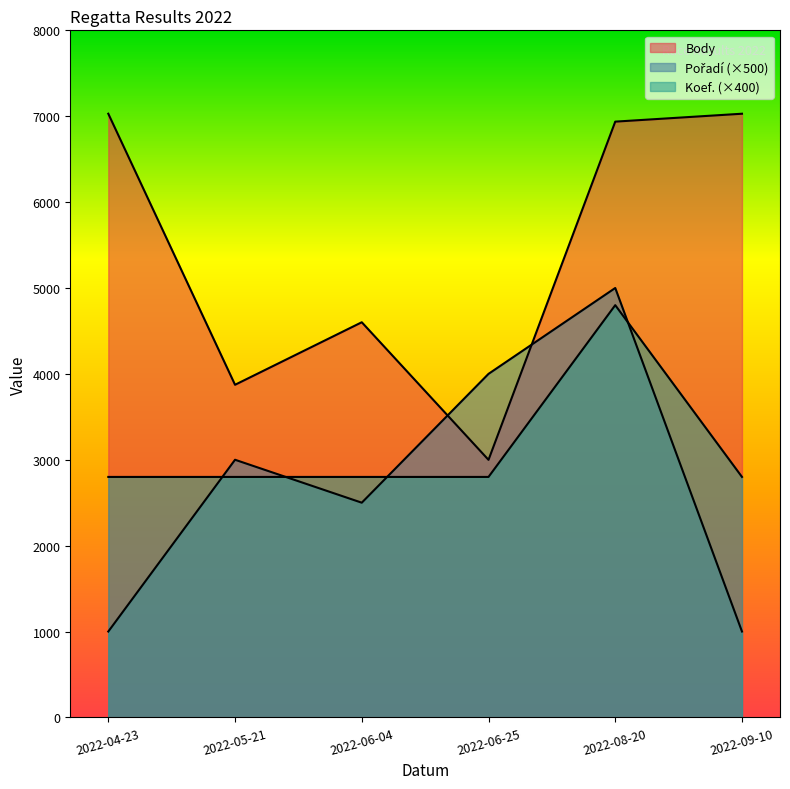

Which category has the highest value in the Pořadí series?

2022-08-20